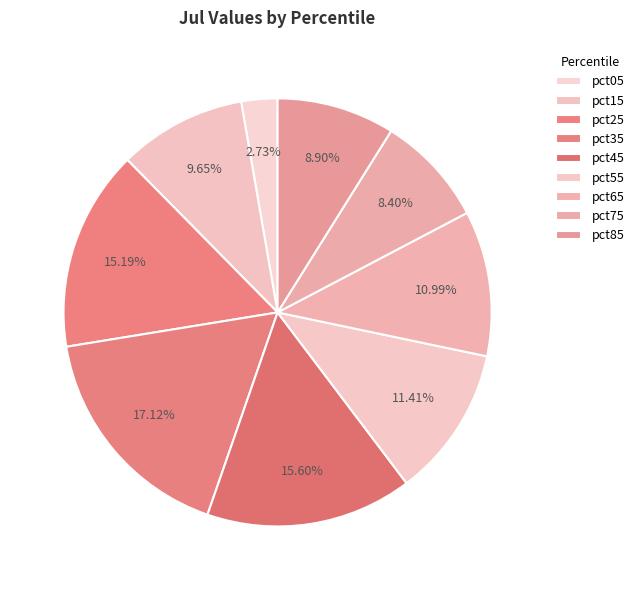

How many segments does this pie chart have?

9